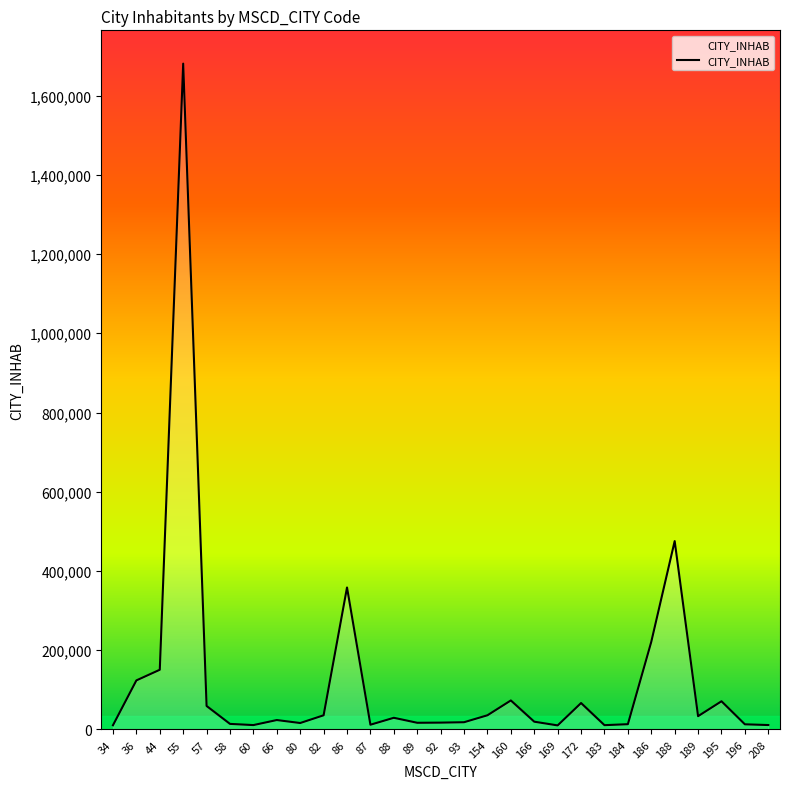

True or false: the data shows 245684 at 44.

False